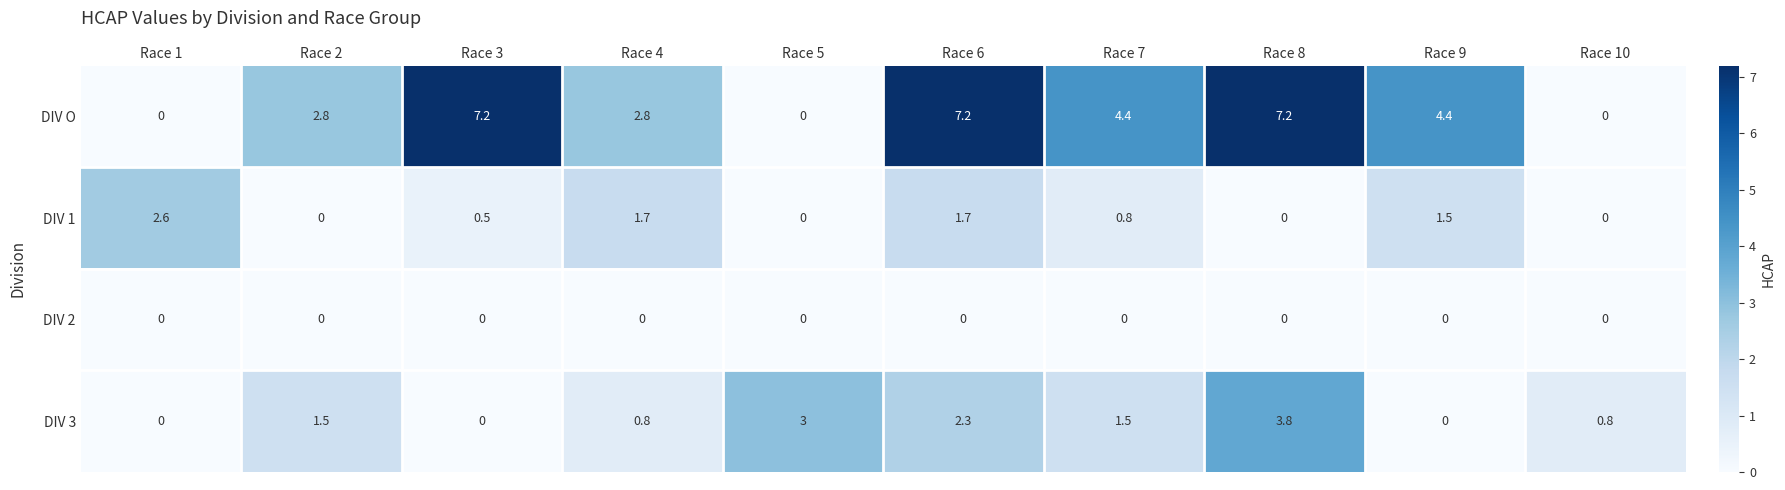

What is the greatest value displayed?

7.2